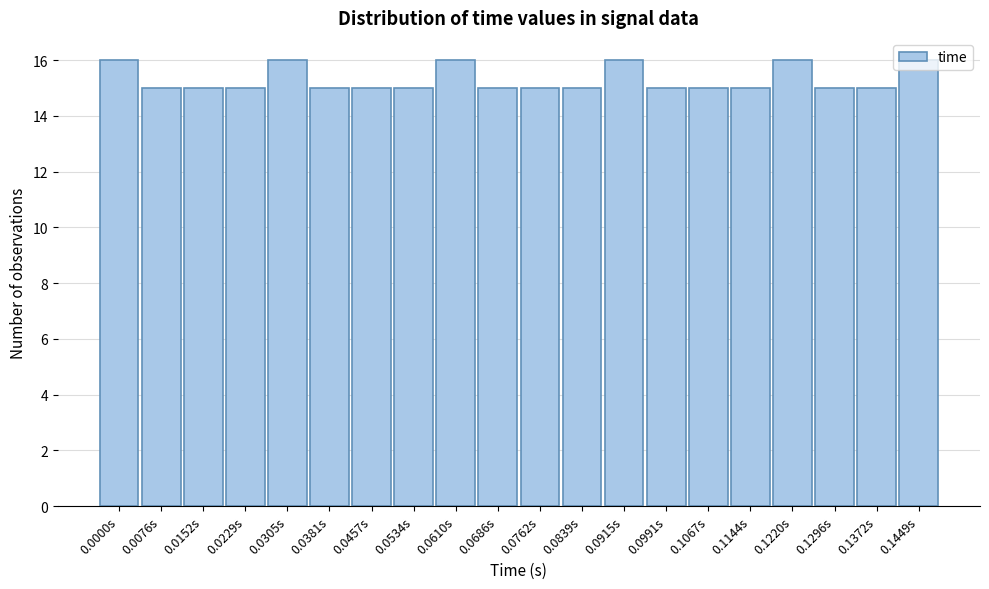

What is the ratio of the value at 0.1067s to the value at 0.0610s?

0.9